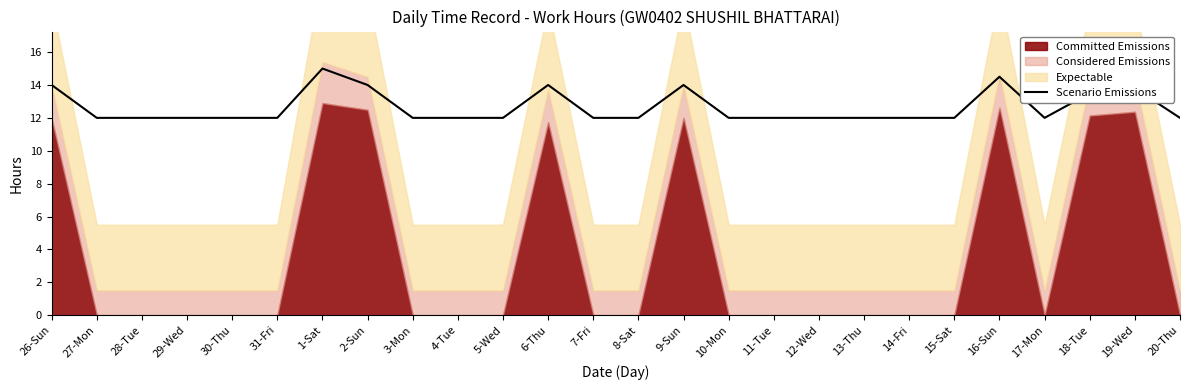

Where is the first local maximum?

1-Sat